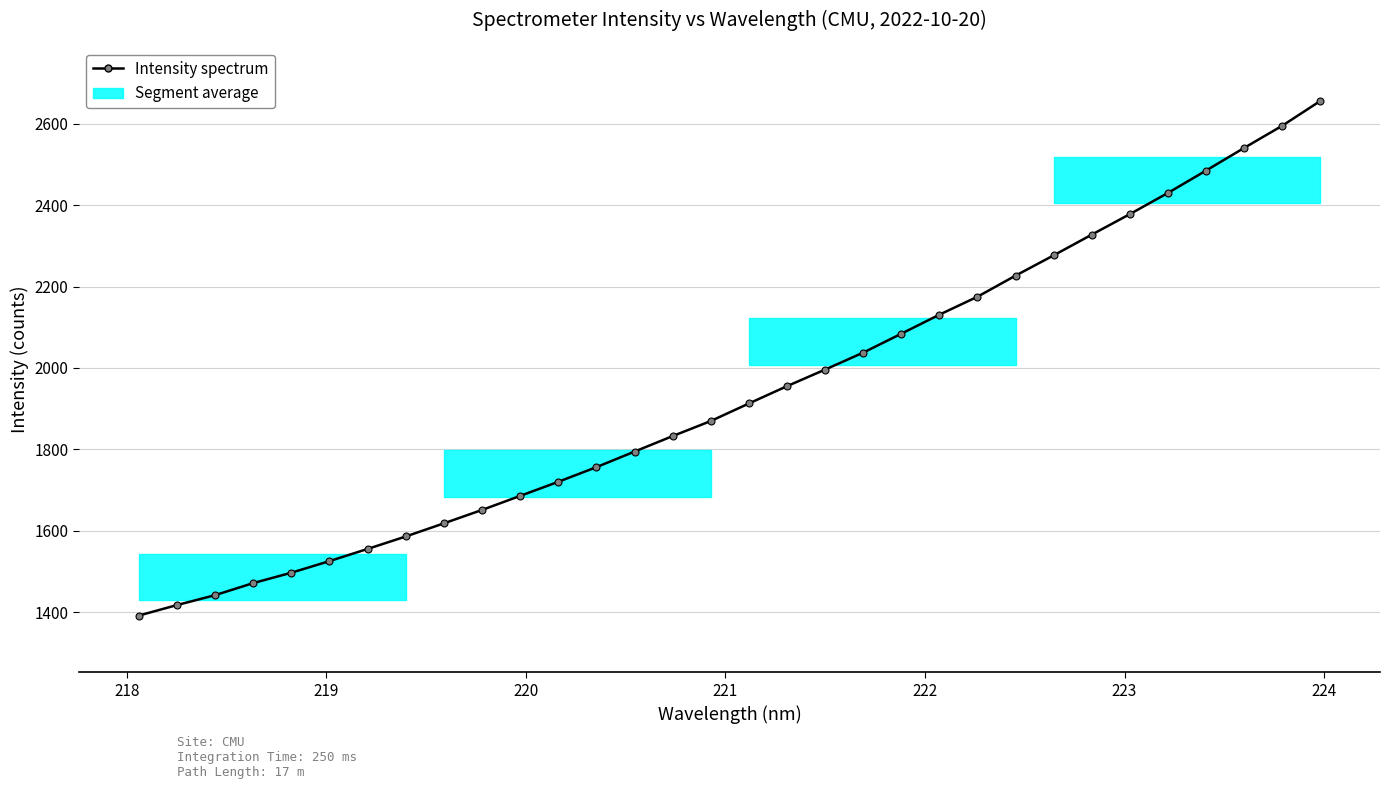

What is the difference between the maximum and minimum values?

1262.9